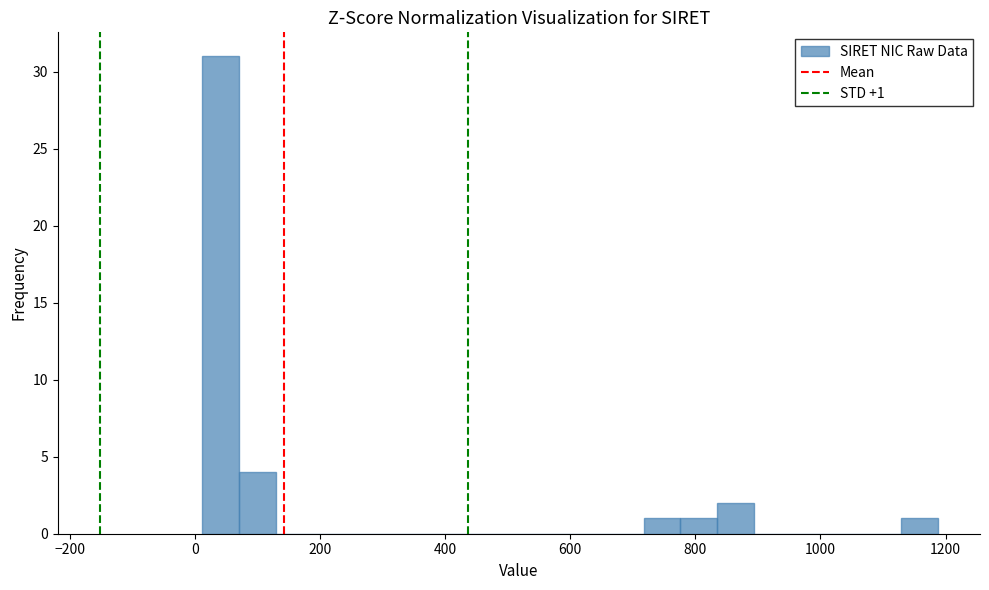

Around what value on the x-axis is the tallest bar? Give the approximate position of its centre, as read against the axis.

40